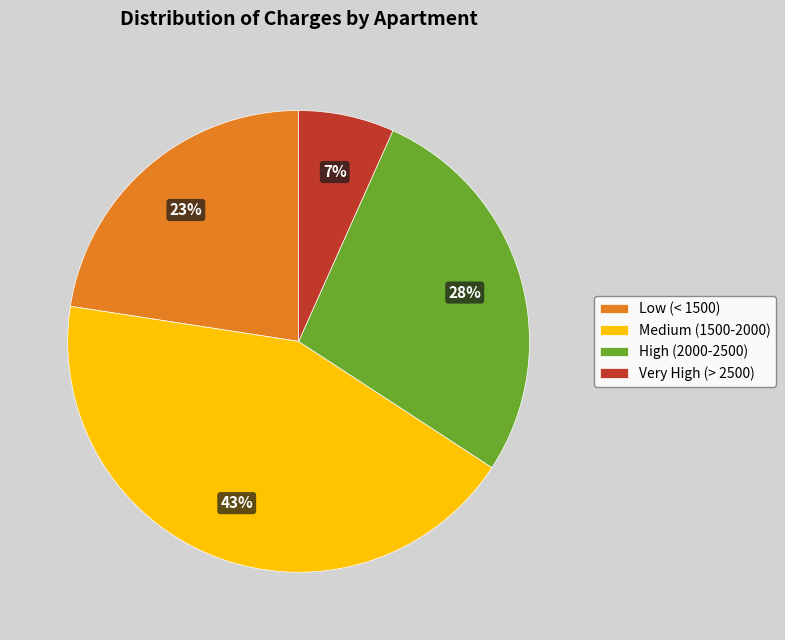

Count the number of slices in the pie.

4